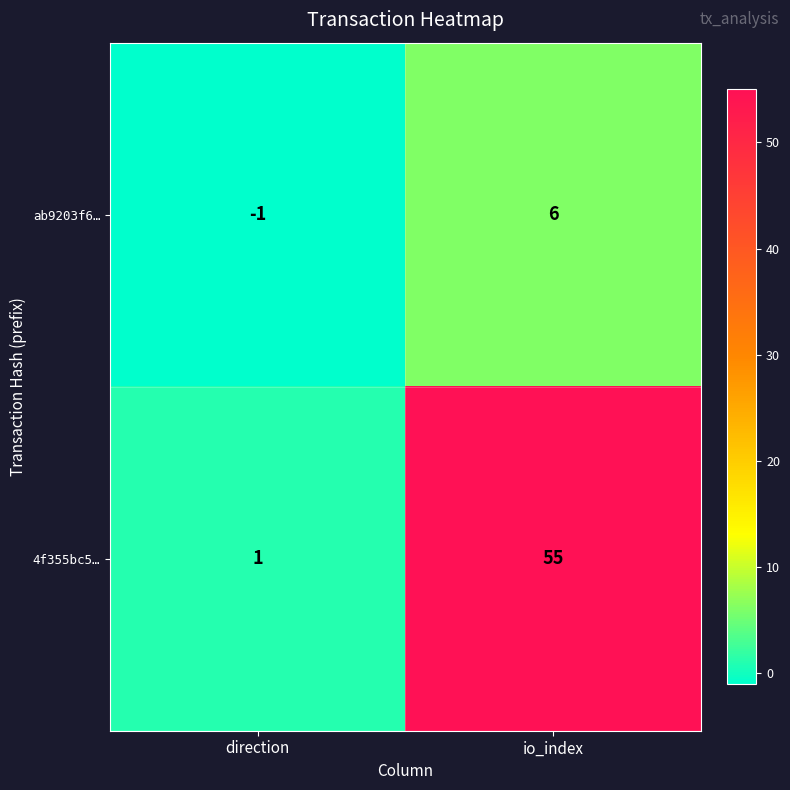

How many distinct data groups are displayed?

2